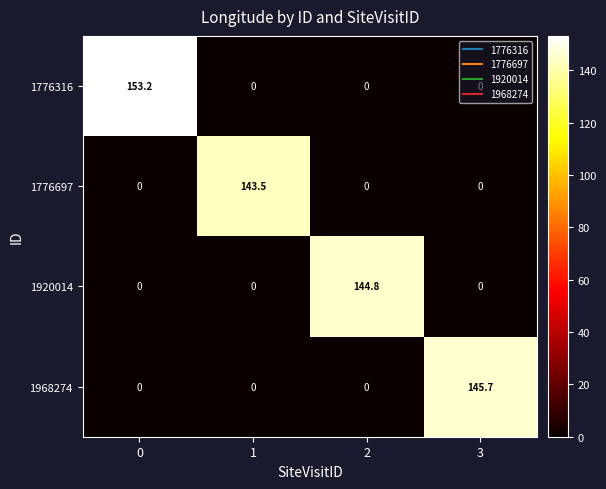

What is the total value across all series at 0?

153.2